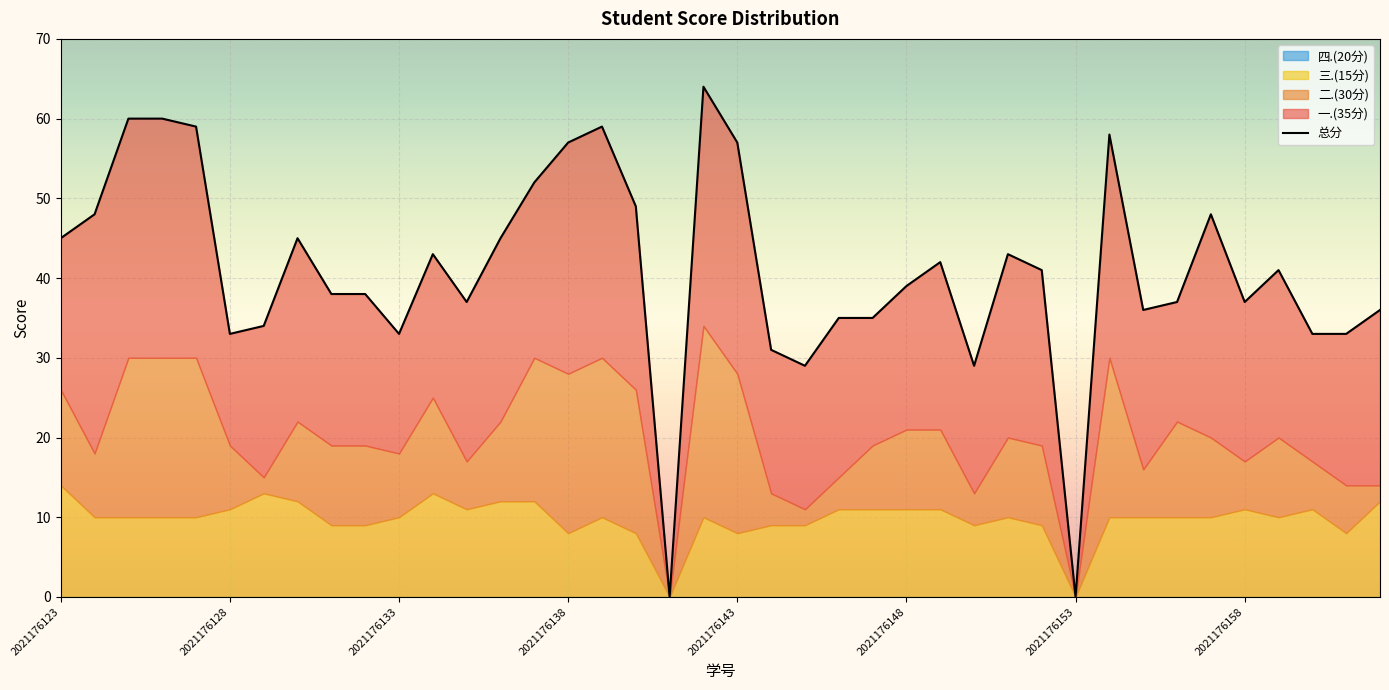

At 2021176133, list the series in order from smallest to largest.

四.(20分), 二.(30分), 三.(15分), 一.(35分), 总分